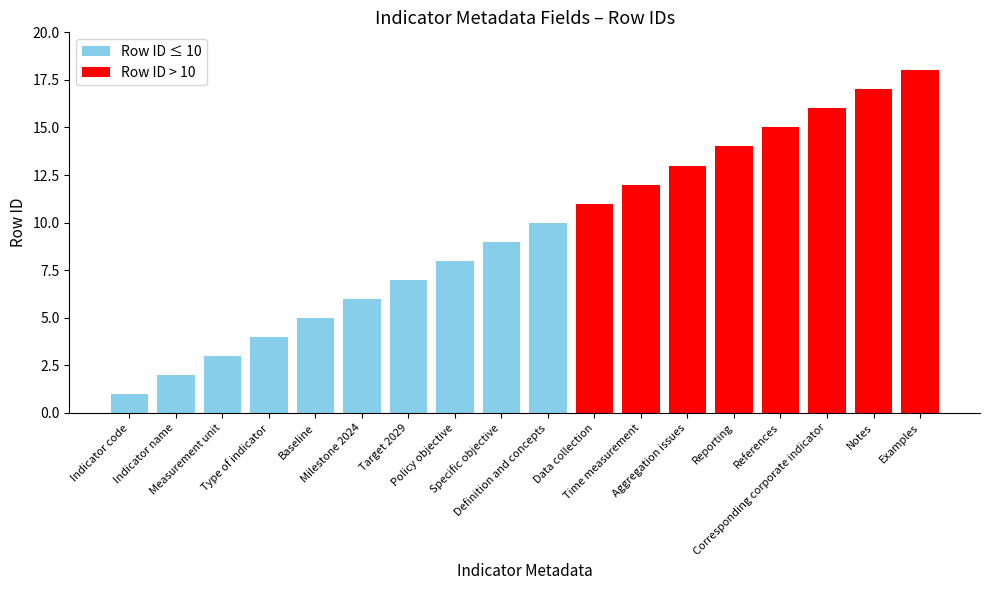

Reading left to right, list all the values displayed in this chart.

1	2	3	4	5	6	7	8	9	10	11	12	13	14	15	16	17	18